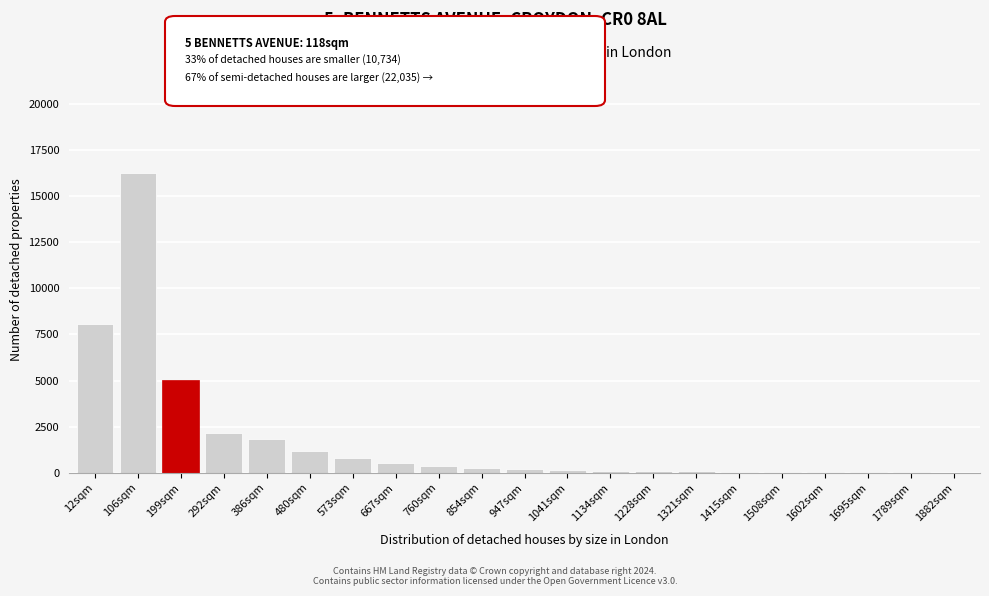

What is the sum of all values?

37333